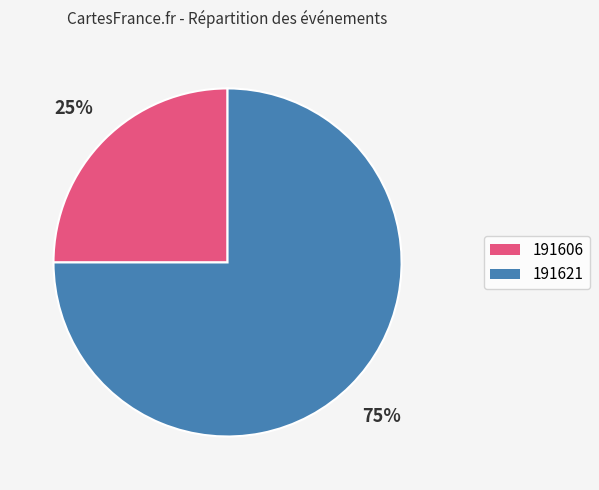

To the nearest percent, what portion does 191606 represent?

25%